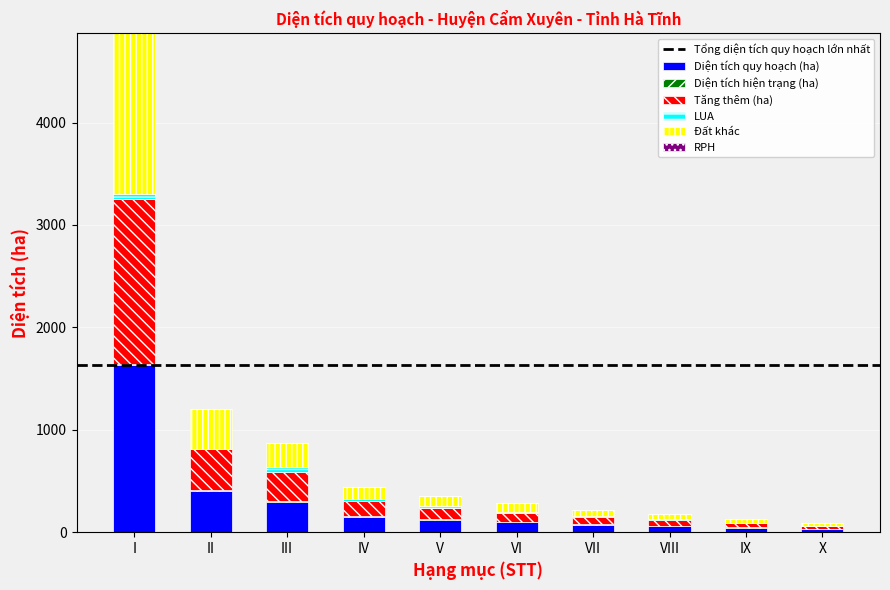

At which label is Diện tích quy hoạch (ha) closest to 829?

II